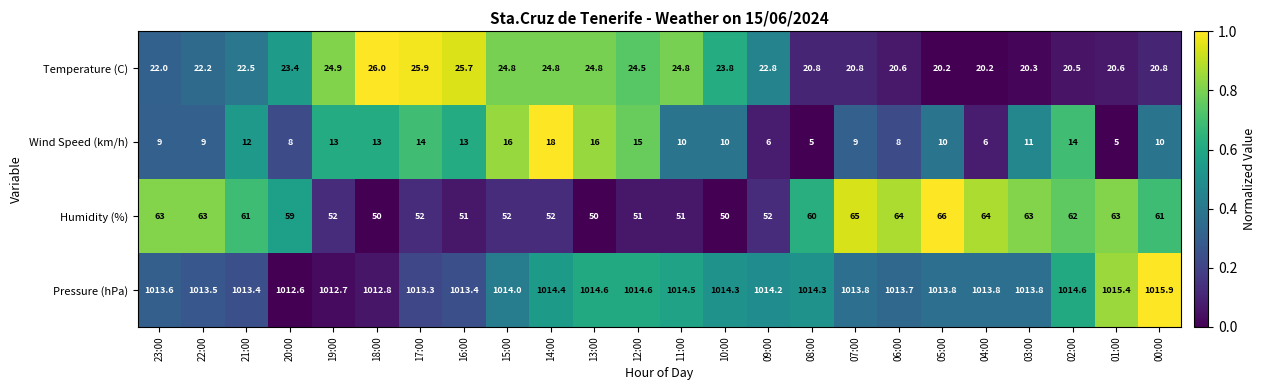

The value of Temperature (C) at 14:00 is 24.8. True or false?

True